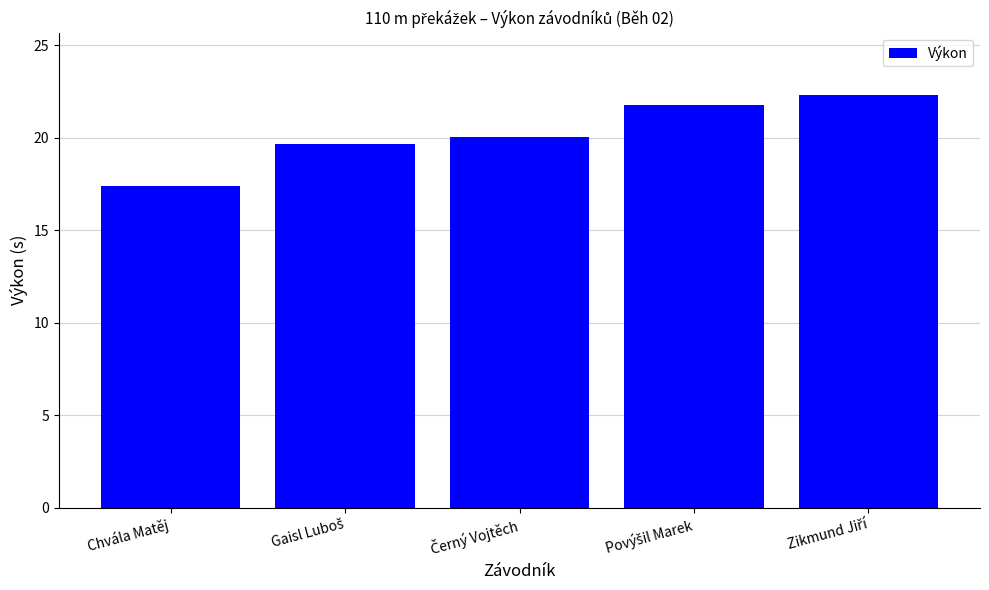

What is the value of the 5th bar from the left?

22.3